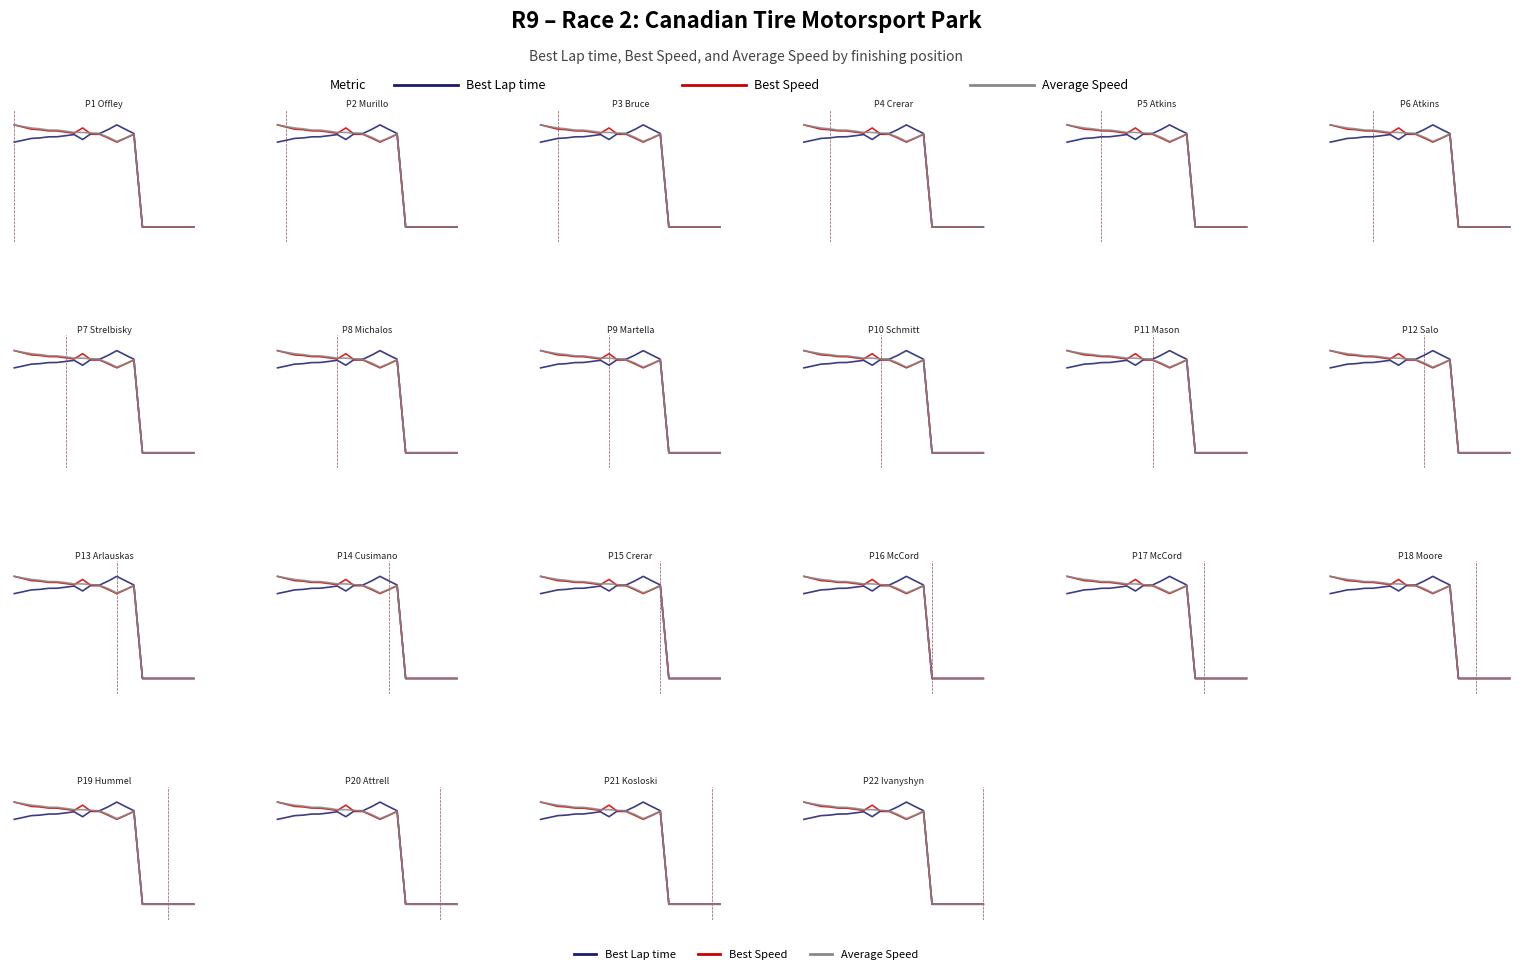

Between which two adjacent categories do Best Lap time and Average Speed first intersect?

9 and 10